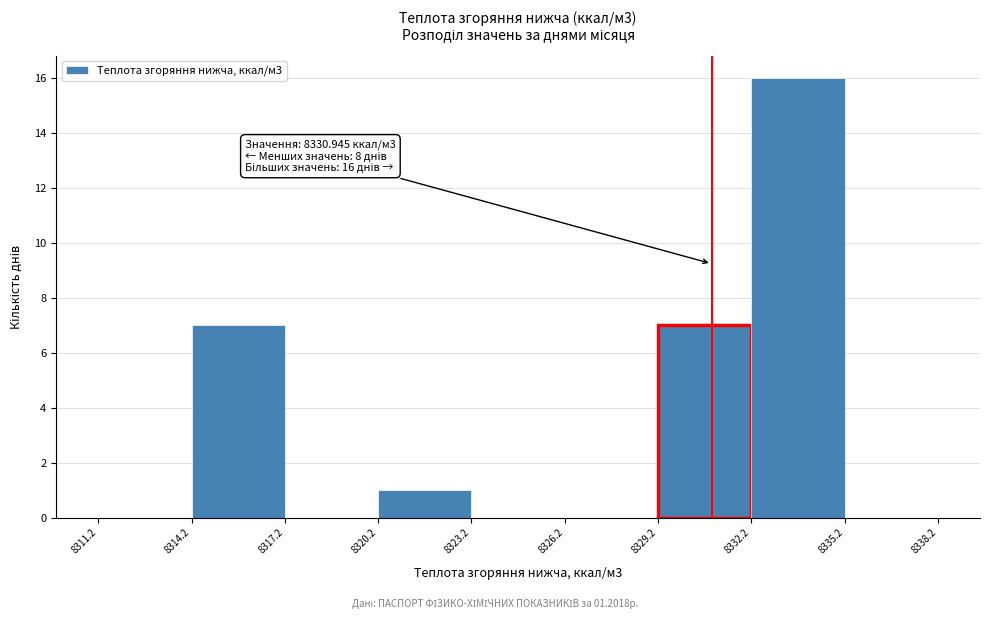

Over which range of the x-axis is the bar tallest?

8332.2 to 8335.2